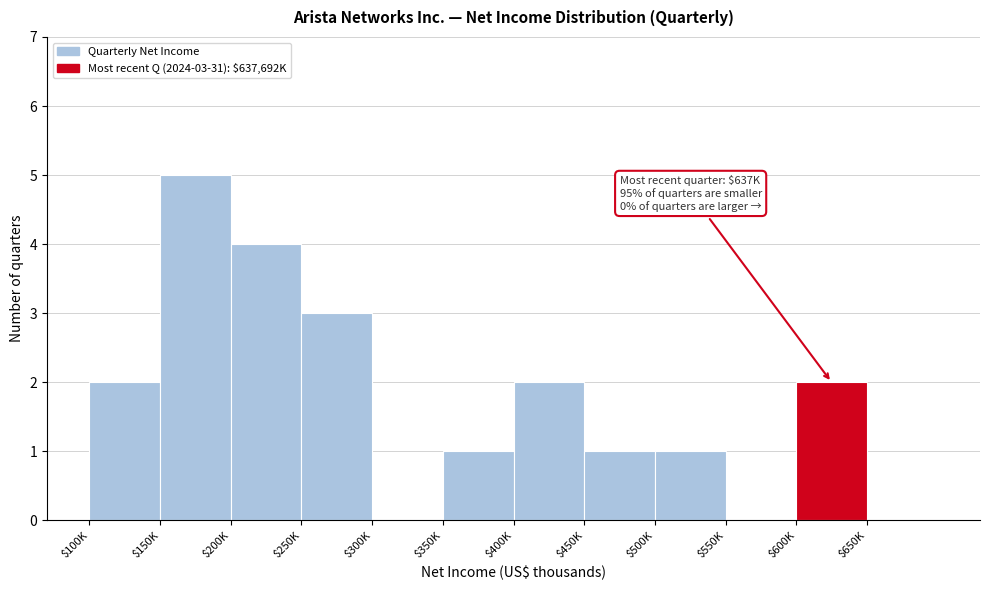

True or false: the data shows 7 at $200K.

False